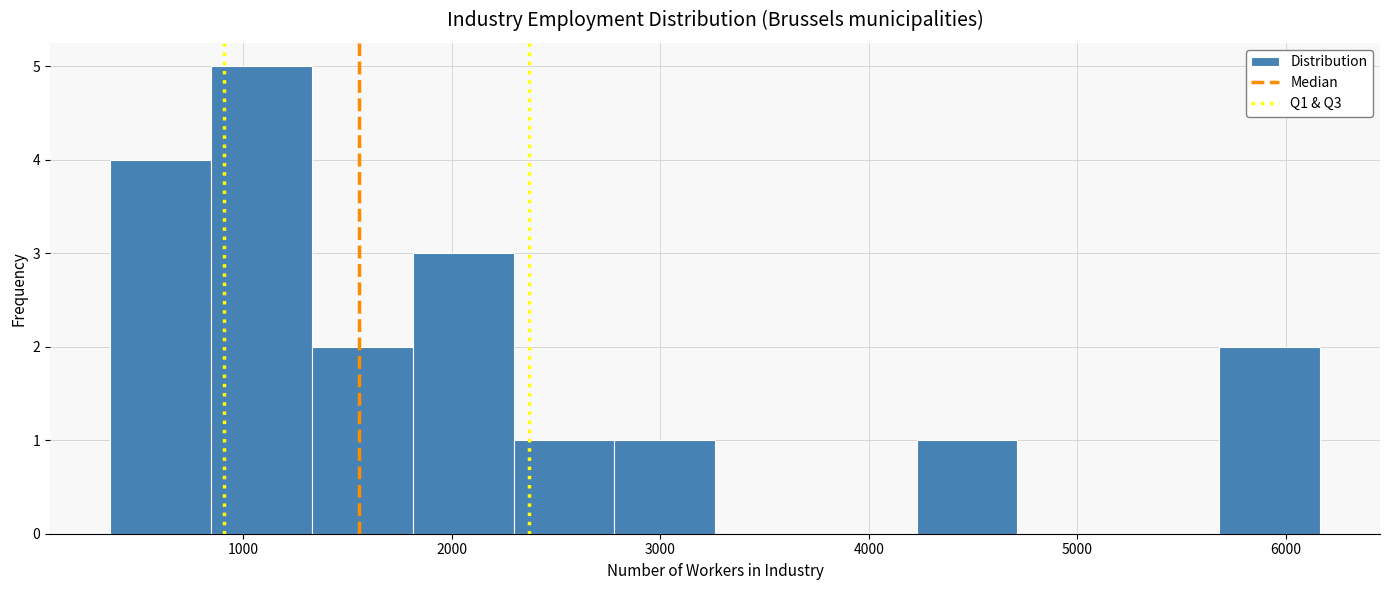

How tall is the bar that spans 4200 to 4700 on the x-axis? Neither the bar edges nor the heights are printed on the chart, so give them approximately, as read against the axes.

1